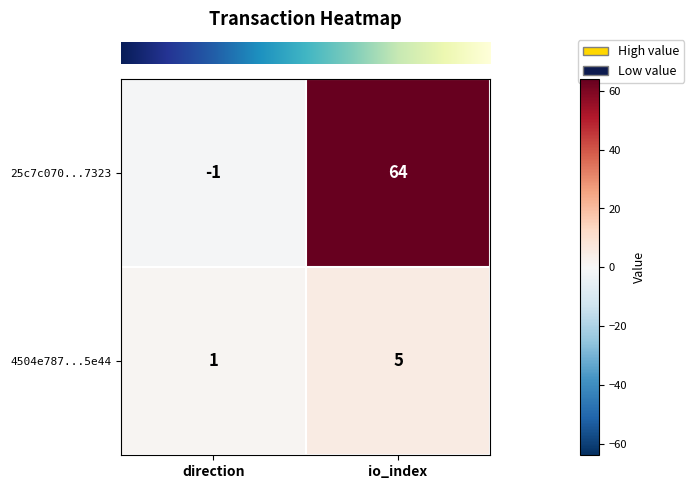

Which label corresponds to the smallest value in the chart?

direction